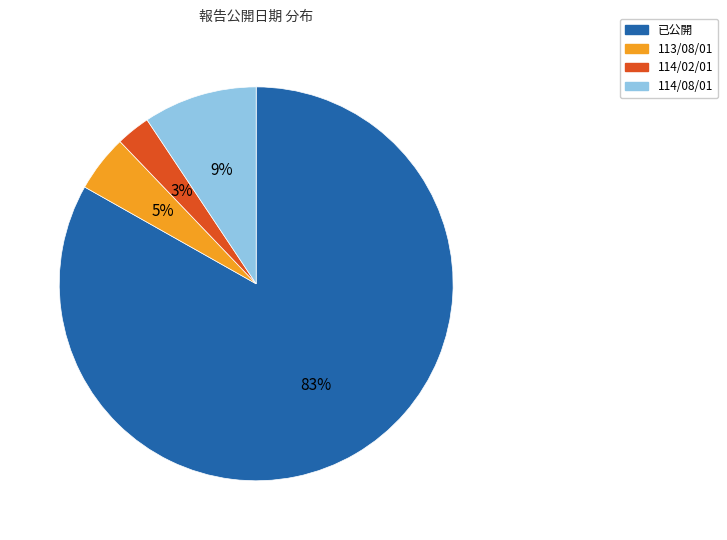

Between 114/08/01 and 已公開, which is larger?

已公開